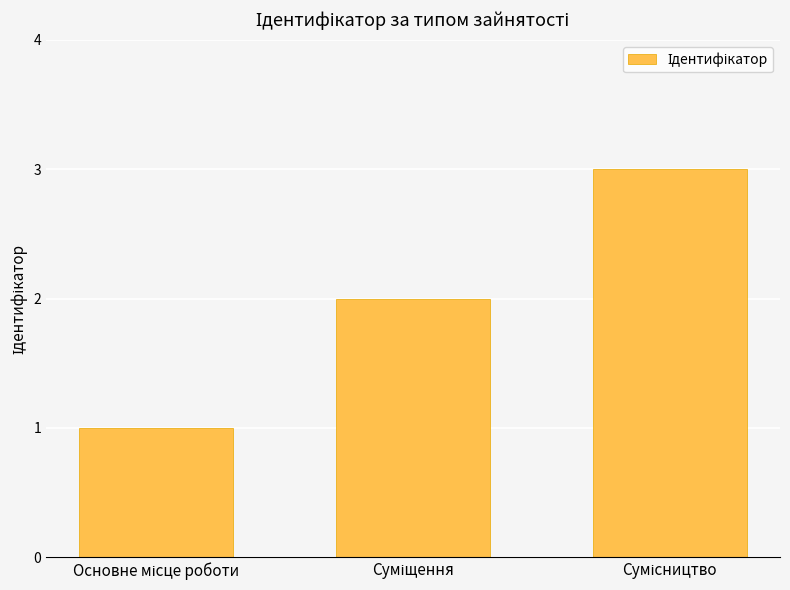

What is the sum of all values?

6